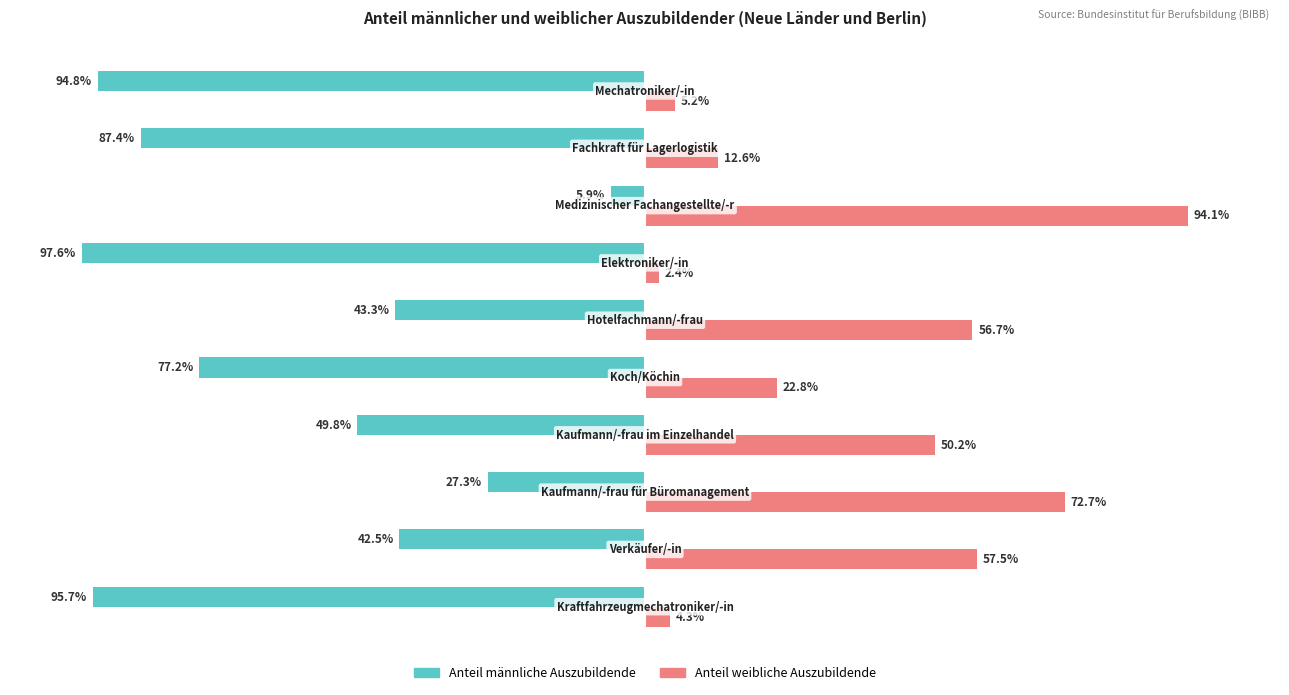

Rank the series by their maximum value, from highest to lowest.

Anteil weibliche Auszubildende, Anteil männliche Auszubildende